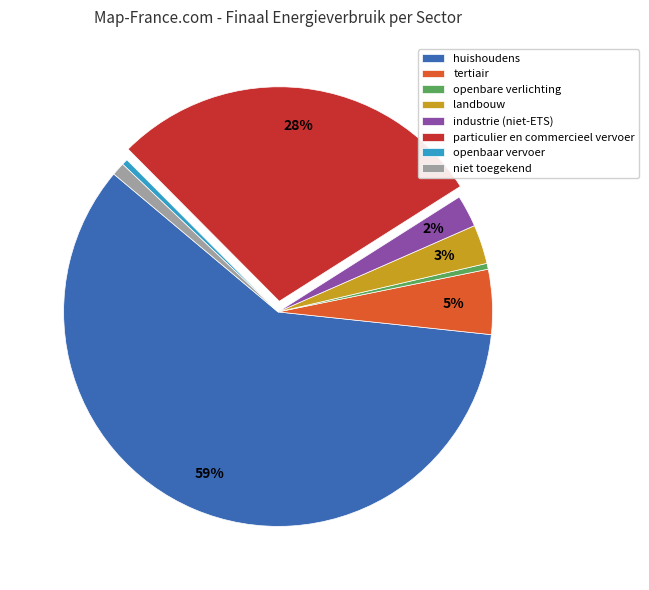

What percentage is the industrie (niet-ETS) slice, to the nearest percent?

2%